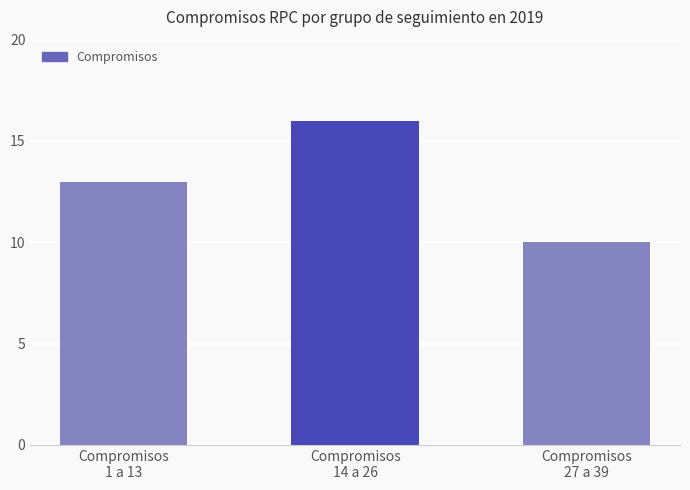

What is the ratio of the value at Compromisos
14 a 26 to the value at Compromisos
1 a 13?

1.2